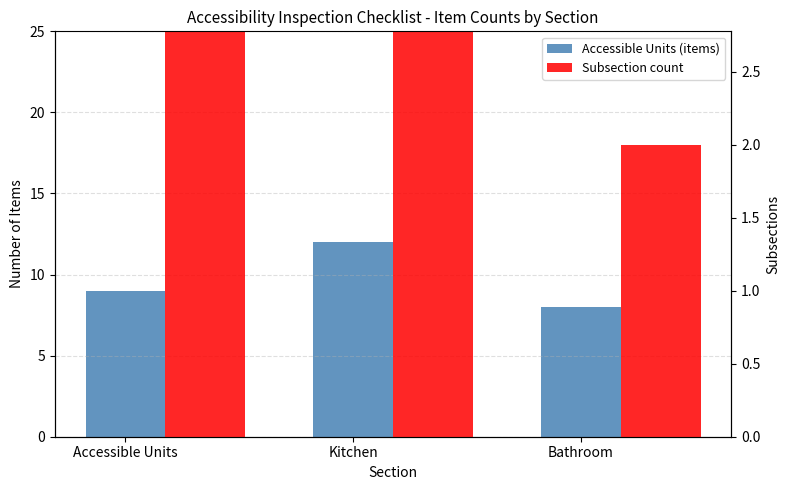

What value does the Kitchen series have at Bathroom?

2